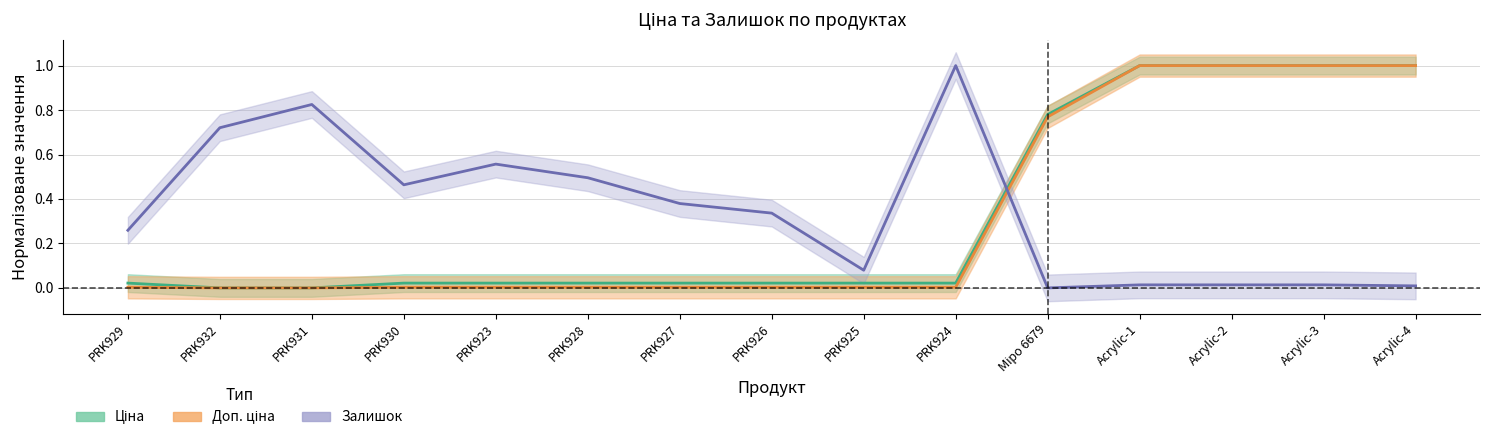

True or false: Ціна has a value of 0.0 at PRK929.

False